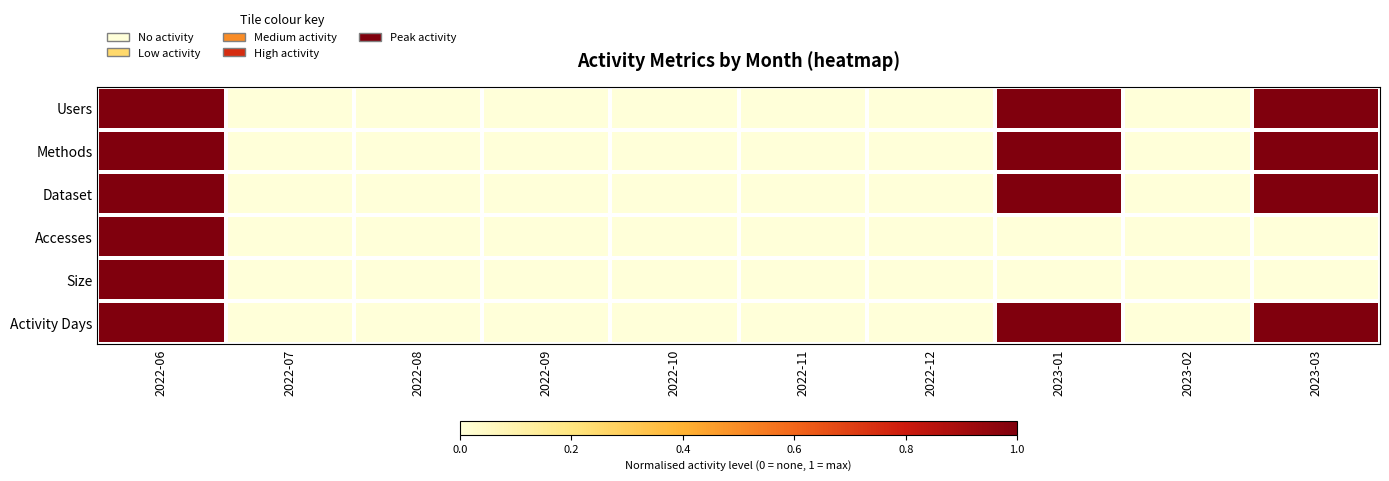

Reading left to right, transcribe all the data shown in this chart.

Users: 2022-06=1.0	2022-07=0.0	2022-08=0.0	2022-09=0.0	2022-10=0.0	2022-11=0.0	2022-12=0.0	2023-01=1.0	2023-02=0.0	2023-03=1.0
Methods: 2022-06=1.0	2022-07=0.0	2022-08=0.0	2022-09=0.0	2022-10=0.0	2022-11=0.0	2022-12=0.0	2023-01=1.0	2023-02=0.0	2023-03=1.0
Dataset: 2022-06=1.0	2022-07=0.0	2022-08=0.0	2022-09=0.0	2022-10=0.0	2022-11=0.0	2022-12=0.0	2023-01=1.0	2023-02=0.0	2023-03=1.0
Accesses: 2022-06=1.0	2022-07=0.0	2022-08=0.0	2022-09=0.0	2022-10=0.0	2022-11=0.0	2022-12=0.0	2023-01=0.0	2023-02=0.0	2023-03=0.0
Size: 2022-06=1.0	2022-07=0.0	2022-08=0.0	2022-09=0.0	2022-10=0.0	2022-11=0.0	2022-12=0.0	2023-01=0.0	2023-02=0.0	2023-03=0.0
Activity Days: 2022-06=1.0	2022-07=0.0	2022-08=0.0	2022-09=0.0	2022-10=0.0	2022-11=0.0	2022-12=0.0	2023-01=1.0	2023-02=0.0	2023-03=1.0